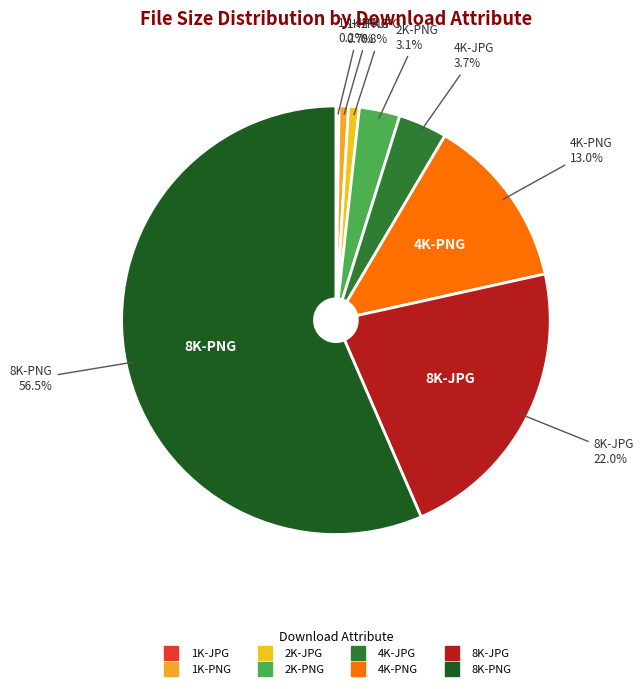

What is the largest slice in the pie chart?

8K-PNG